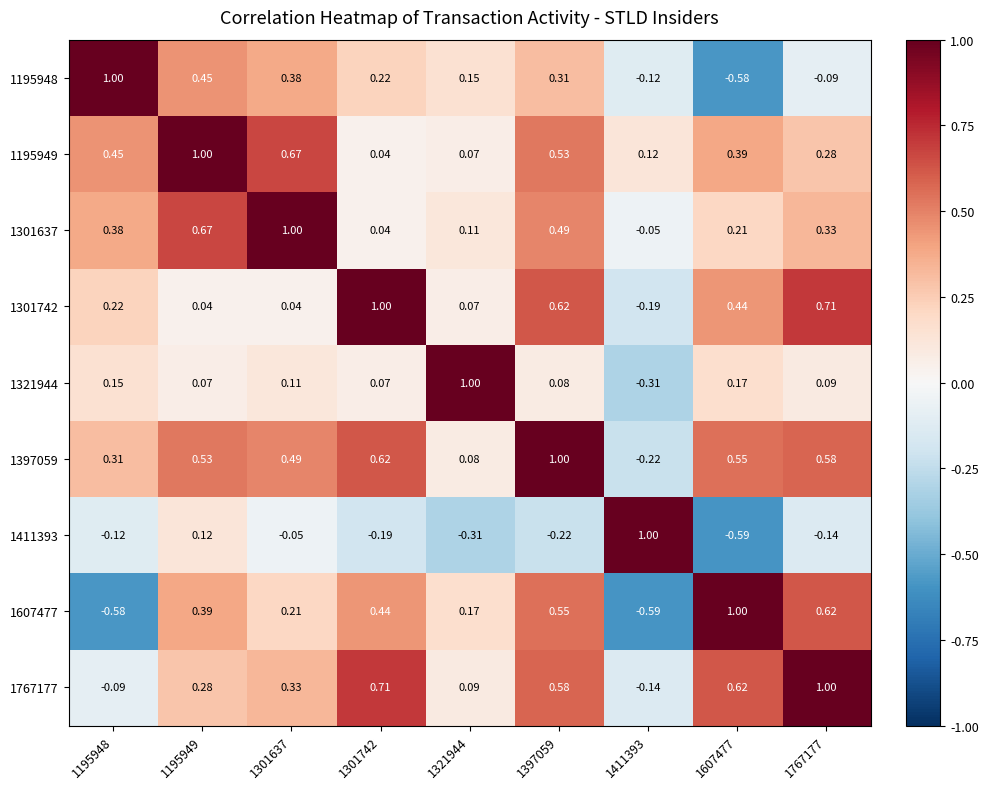

Is the value of 1195949 at 1301637 greater than the value of 1607477 at 1321944?

Yes